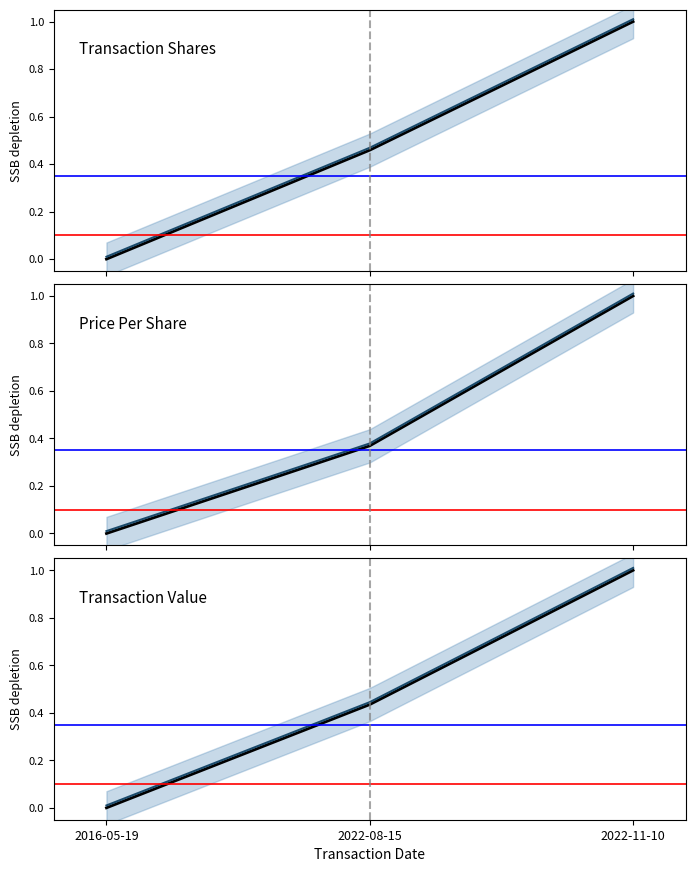

Which series has the largest range (max minus min)?

Transaction Shares